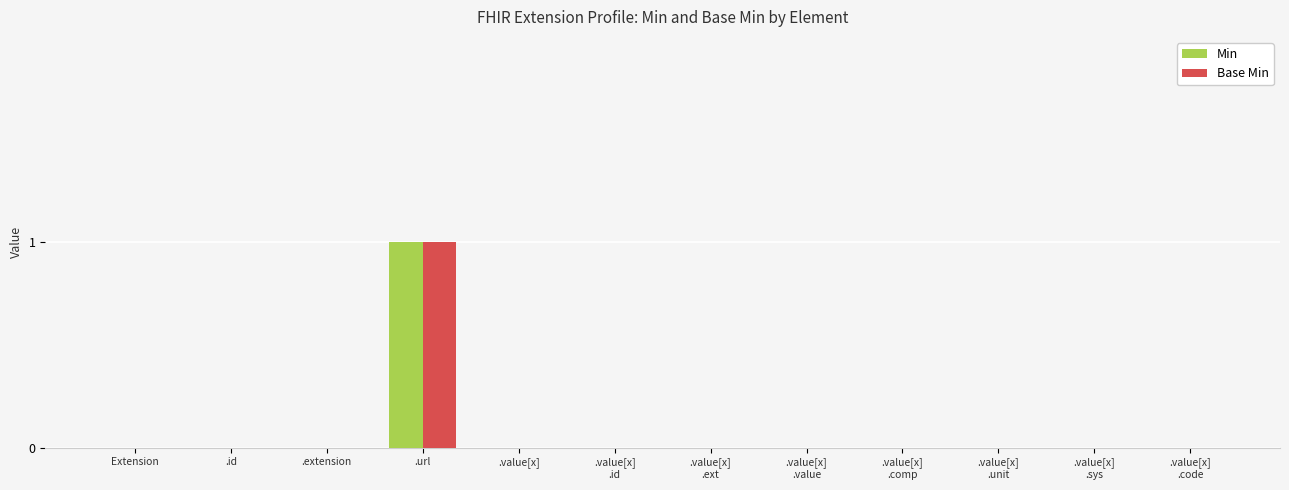

Is it true that Base Min equals 0 at .value[x]
.sys?

True